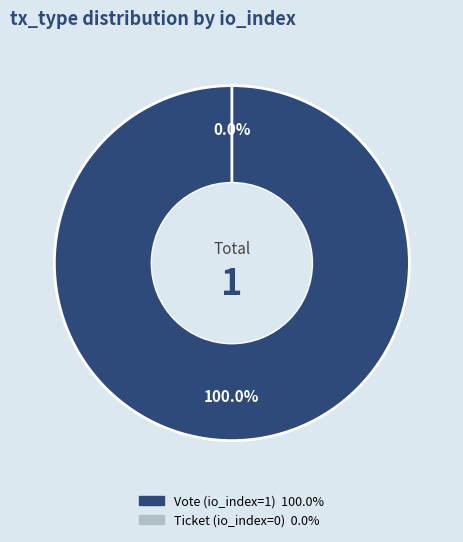

What is the total percentage of Ticket (io_index=0) and Vote (io_index=1)?

100.0%